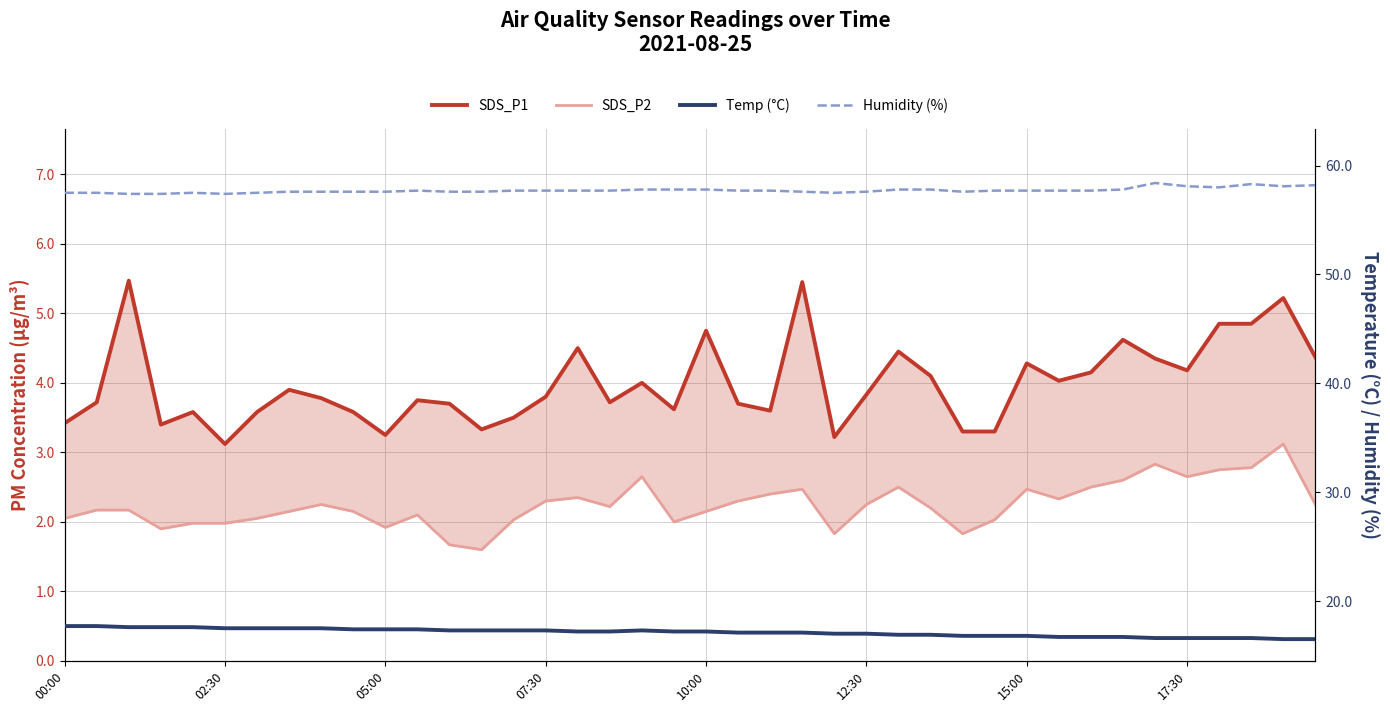

The value of Humidity (%) at 17 is 88.1. True or false?

False